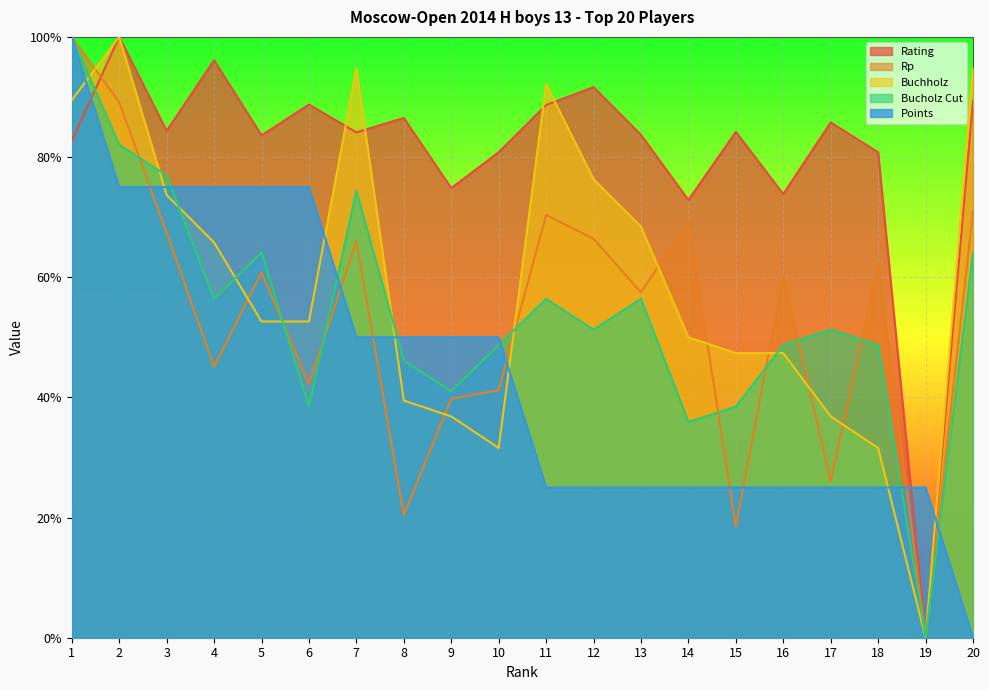

Where does the Buchholz series first go above 52?

1